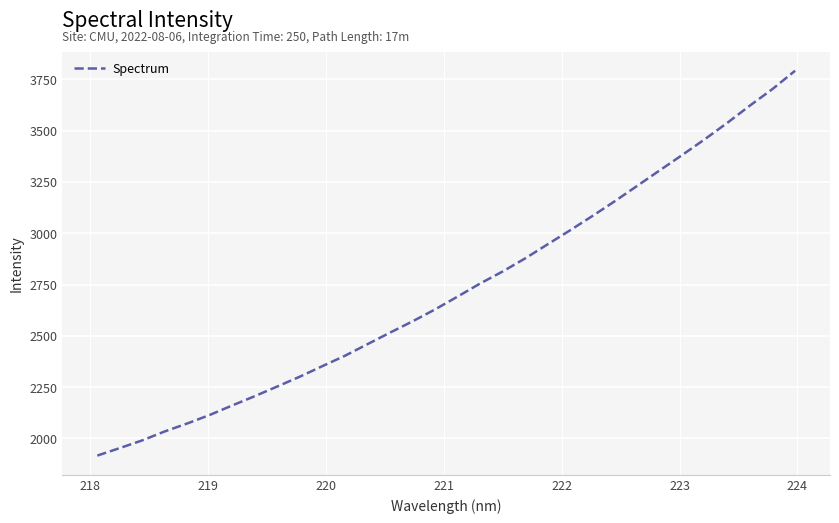

What is the minimum value shown in the chart?

1916.0